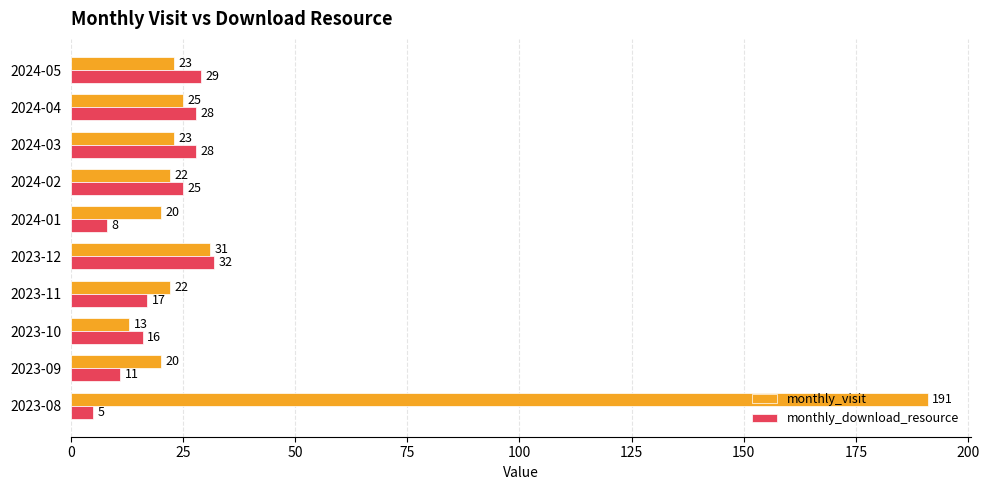

What is the difference between the maximum and second lowest values in the monthly_download_resource series?

24